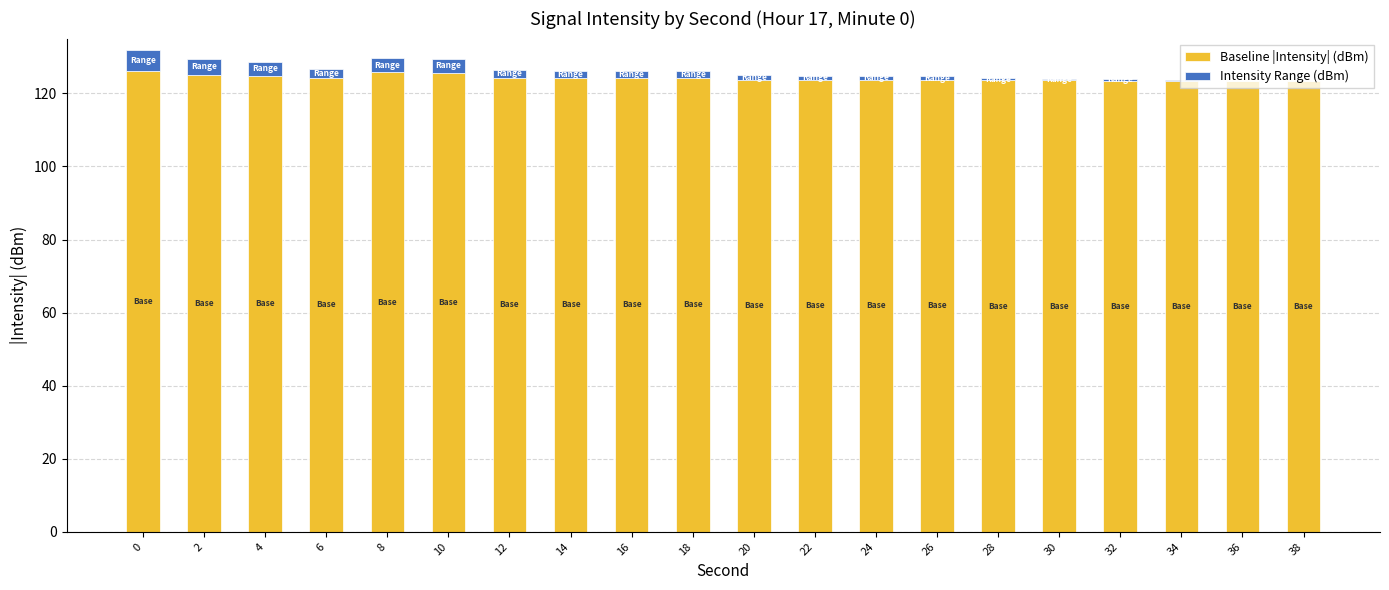

What is the highest value of the Baseline |Intensity| (dBm) series?

126.0